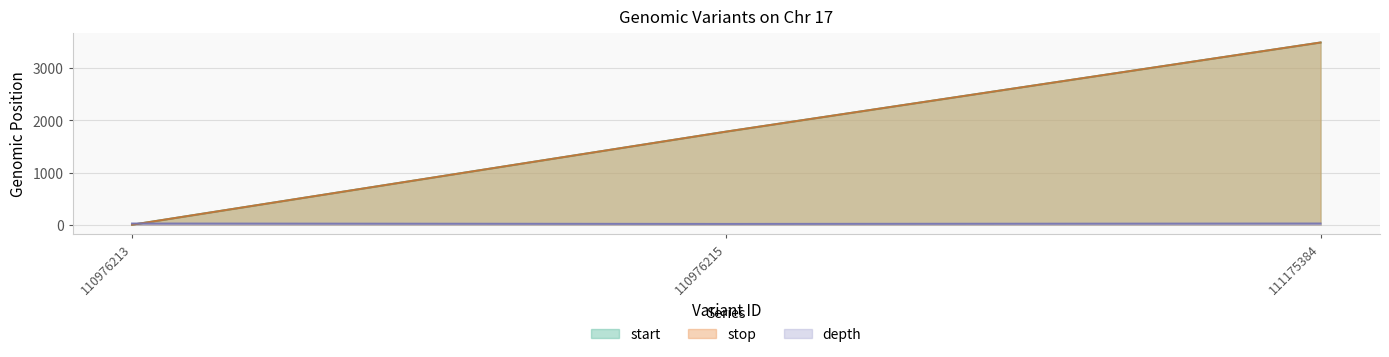

How many values in the stop series are below 1786?

1